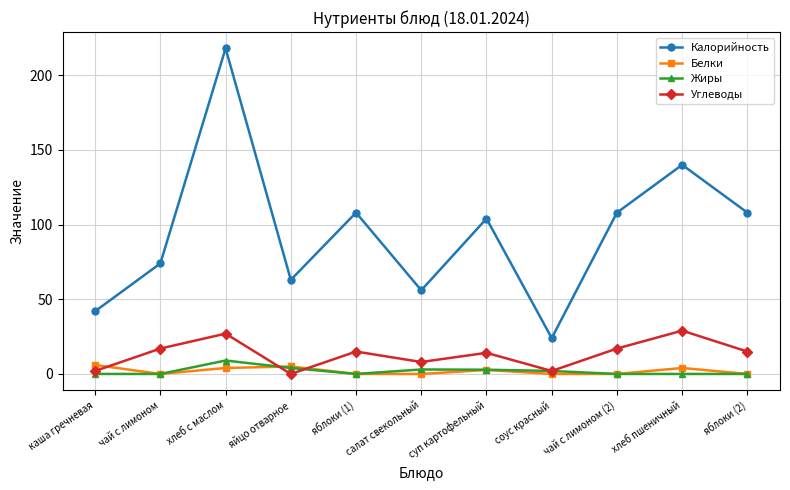

True or false: Углеводы and Калорийность cross at least once.

False